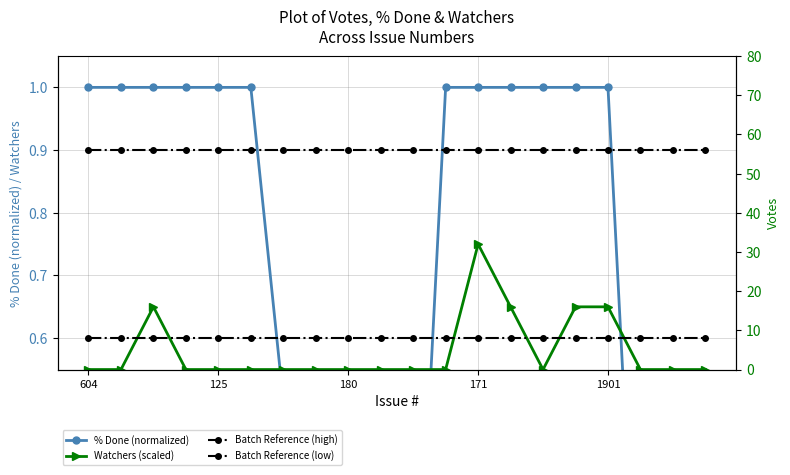

Which has a higher value, 6 or 180?

180